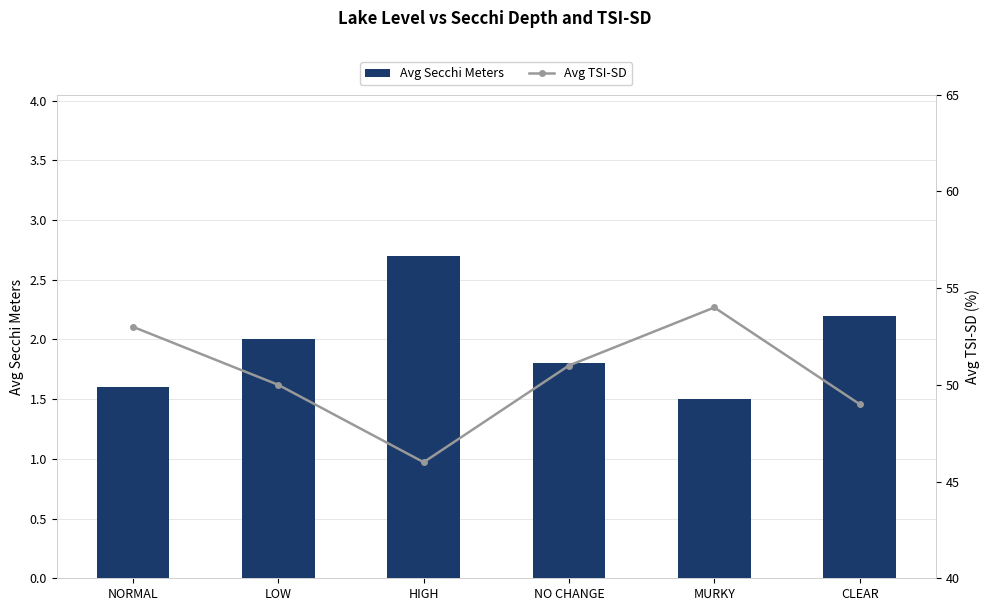

True or false: Avg Secchi Meters has a value of 0.9 at MURKY.

False